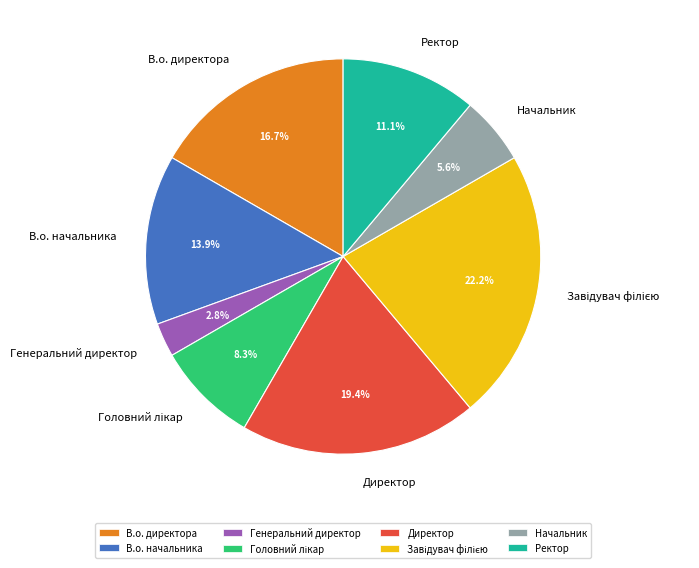

What is the smallest slice in the pie chart?

Генеральний директор